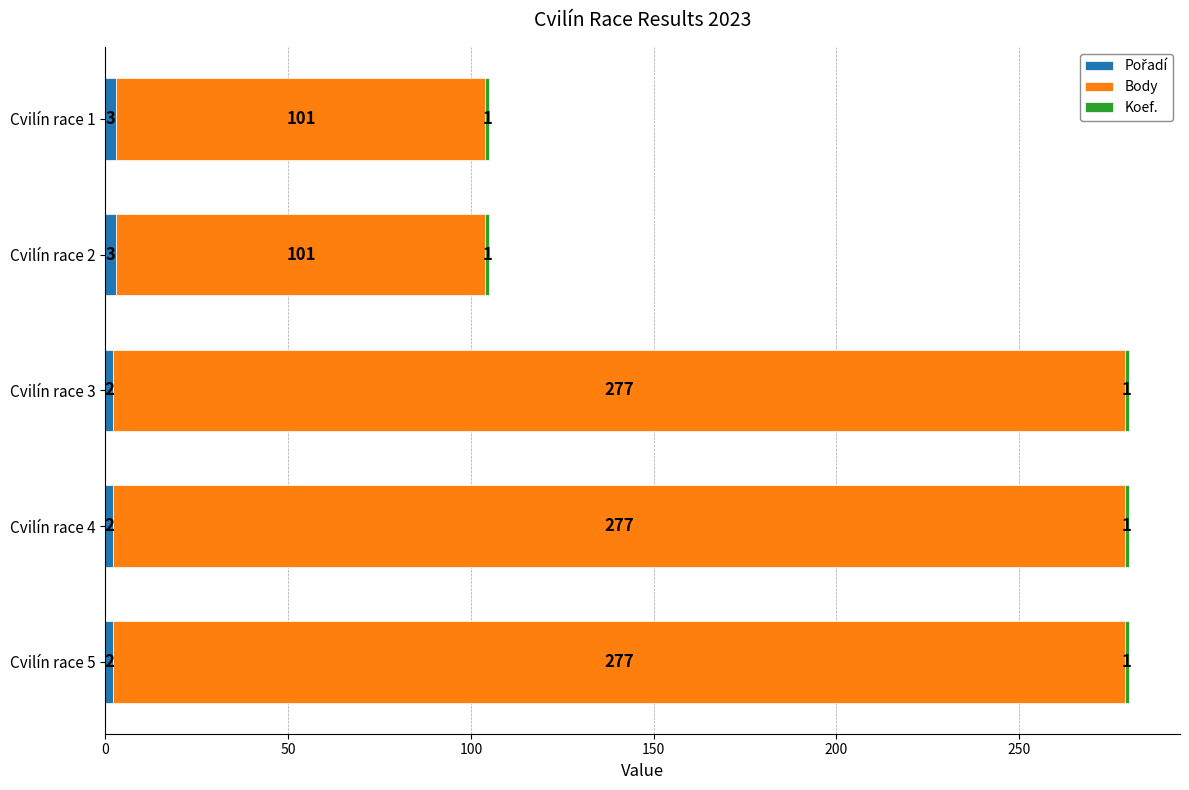

What is the total value across all series at Cvilín race 1?

105